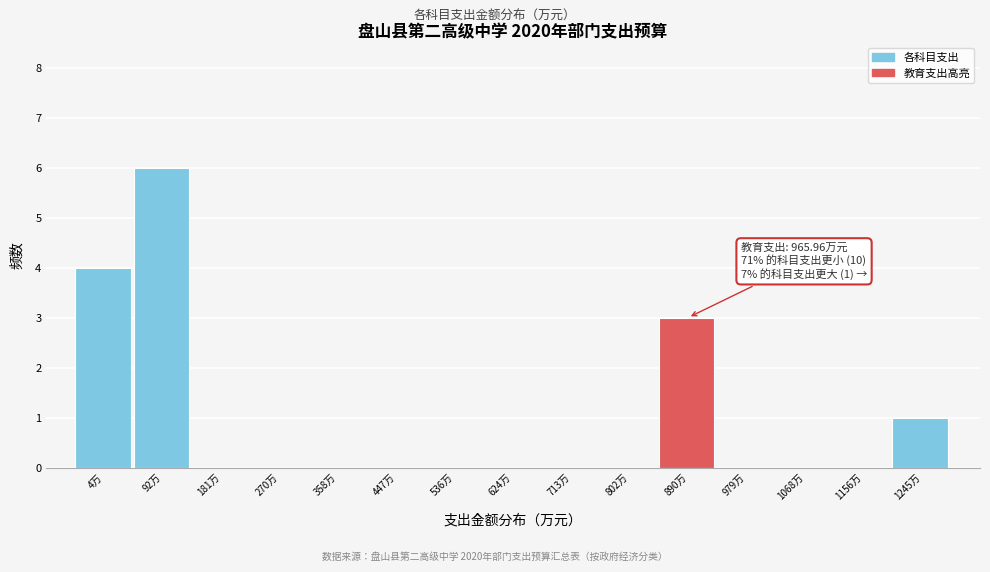

Reading right to left, list all the values displayed in this chart.

1245万=1	1156万=0	1068万=0	979万=0	890万=3	802万=0	713万=0	624万=0	536万=0	447万=0	358万=0	270万=0	181万=0	92万=6	4万=4